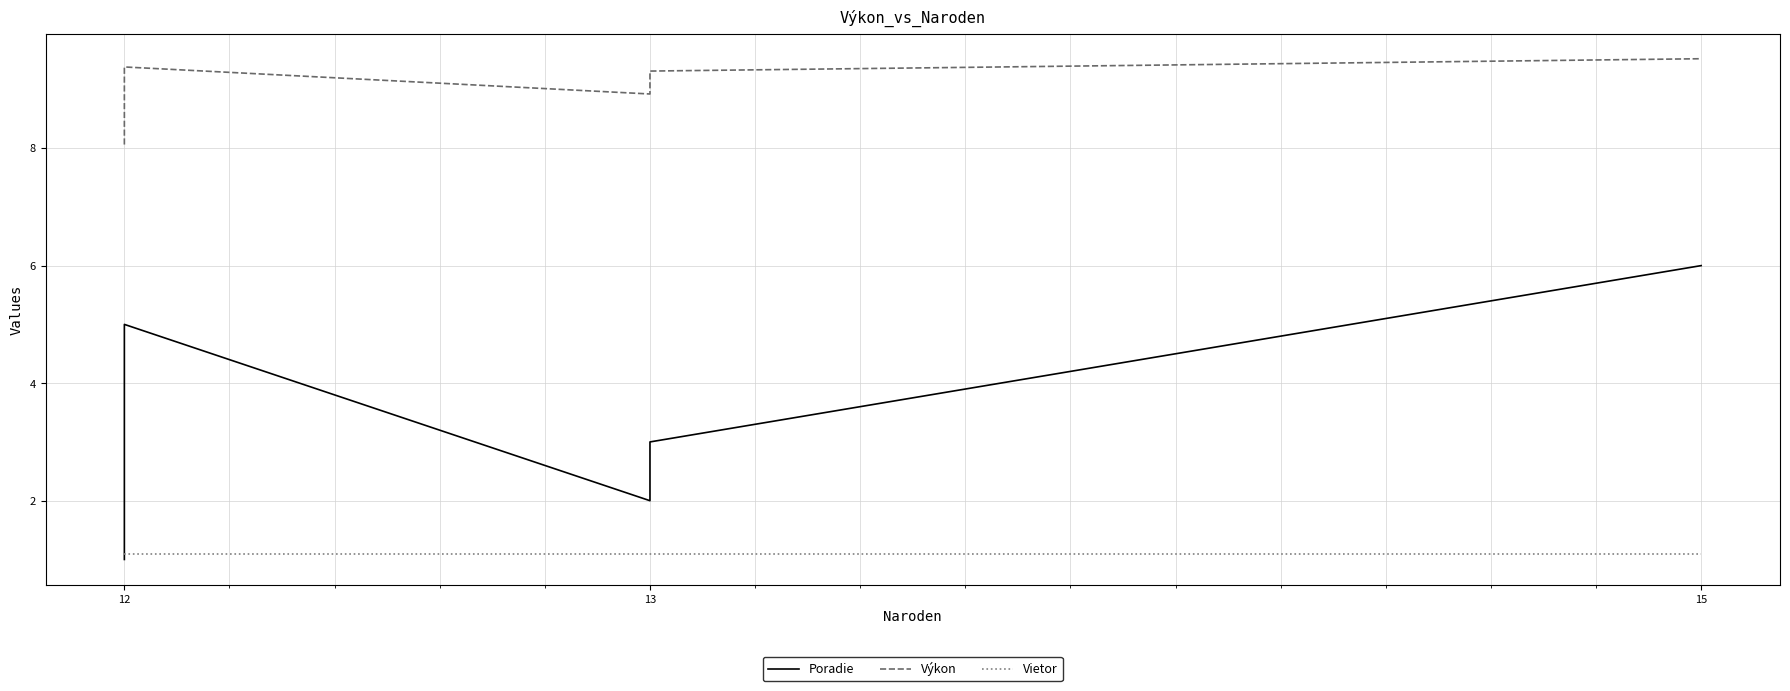

What is the spread (max minus min) of values at 15?

8.4